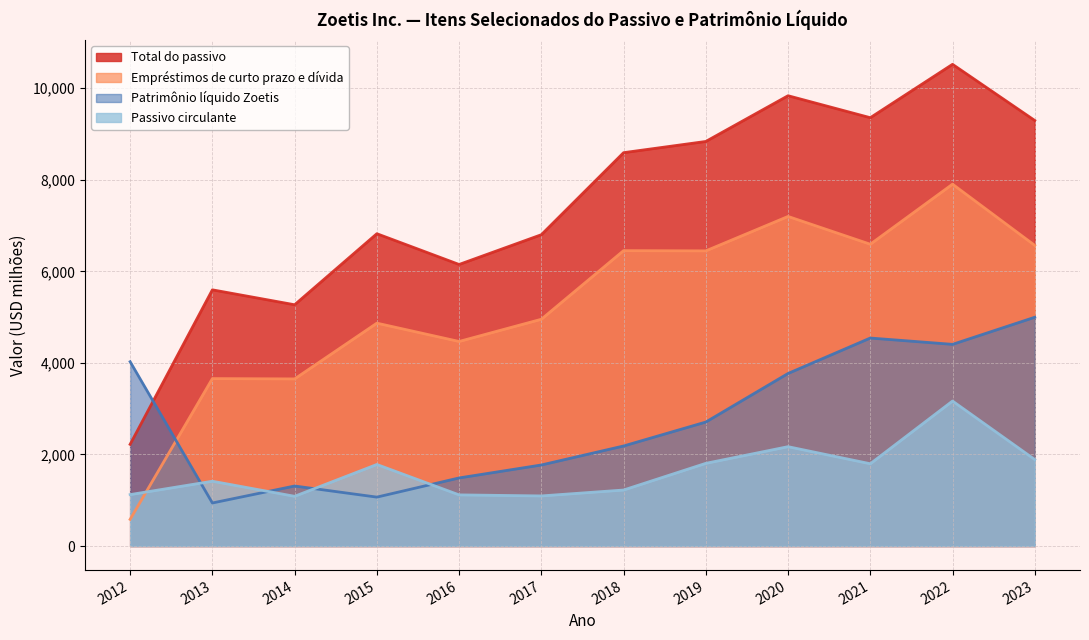

Rank the series by their maximum value, from lowest to highest.

Passivo circulante, Patrimônio líquido Zoetis, Empréstimos de curto prazo e dívida, Total do passivo